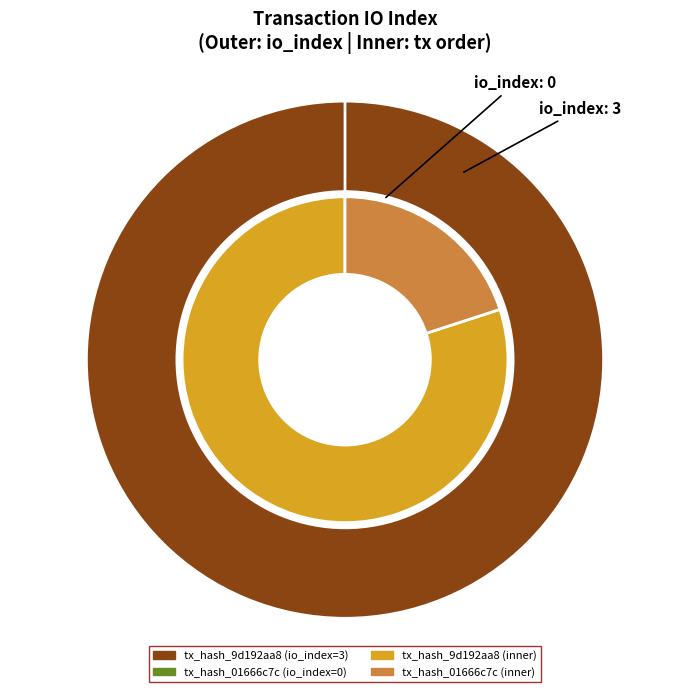

Combined, do direction and io_index account for over 50%?

Yes